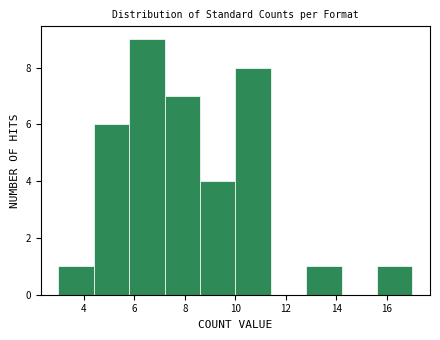

Reading left to right, transcribe this chart: for each bar, give the range it covers on the x-axis and its height. The values are not printed on the chart, so give them approximately, as read against the axis.

3.0 to 4.4: 1
4.4 to 5.8: 6
5.8 to 7.2: 9
7.2 to 8.6: 7
8.6 to 10.0: 4
10.0 to 11.4: 8
11.4 to 12.8: 0
12.8 to 14.2: 1
14.2 to 15.6: 0
15.6 to 17.0: 1